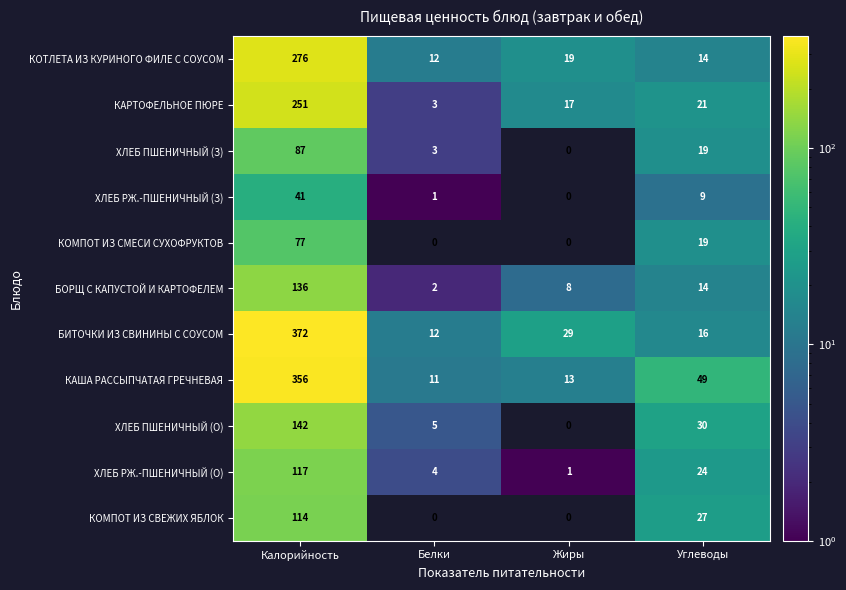

Is it true that КАРТОФЕЛЬНОЕ ПЮРЕ equals 3 at Белки?

True